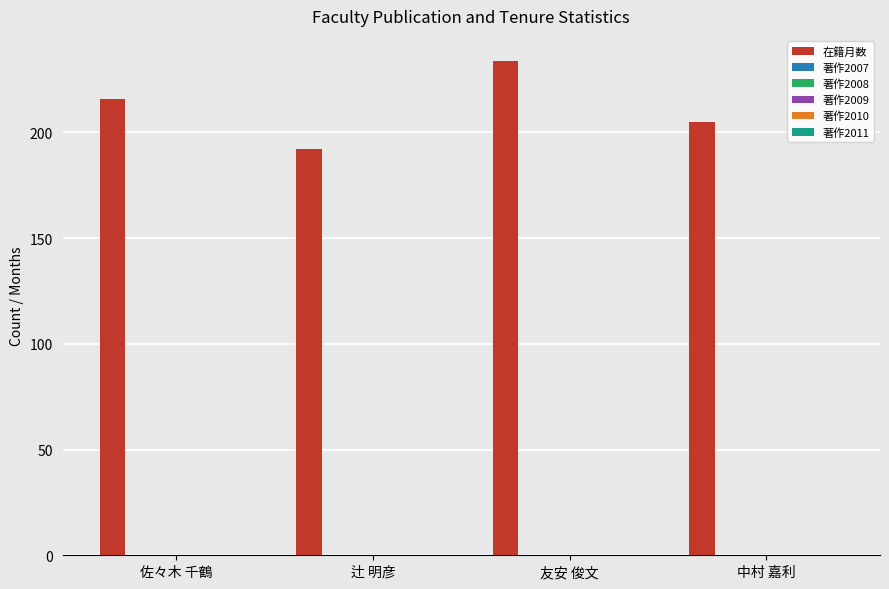

What is the smallest value displayed?

192